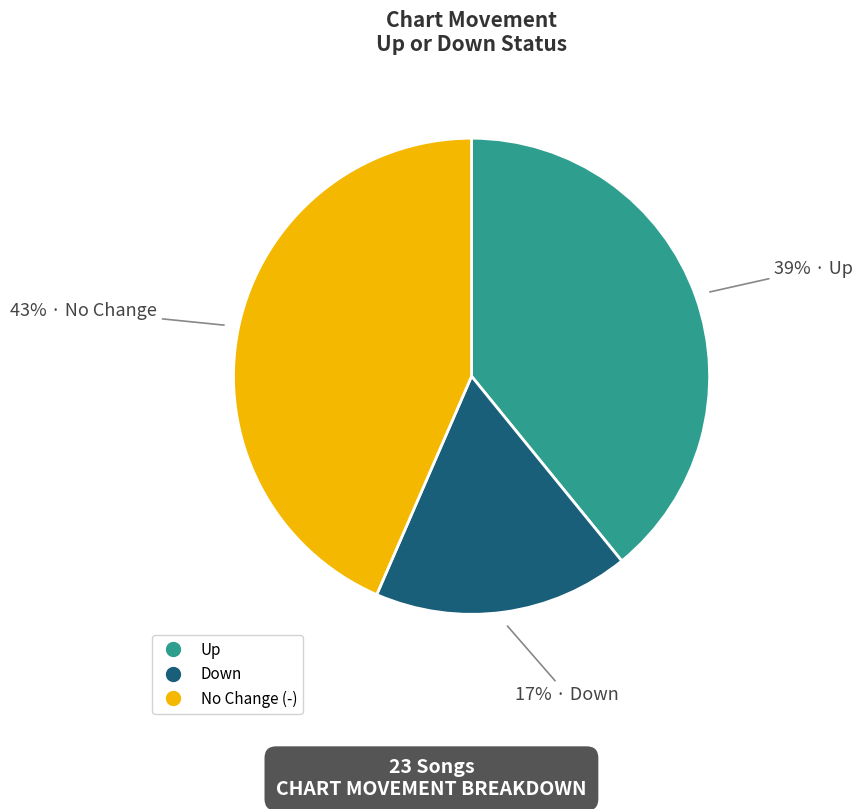

Is there any slice that represents more than half of the pie?

No